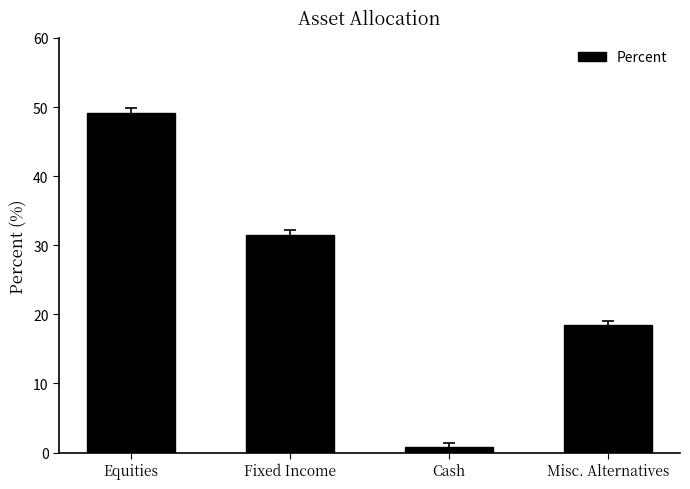

True or false: the data shows 18.4 at Misc. Alternatives.

True